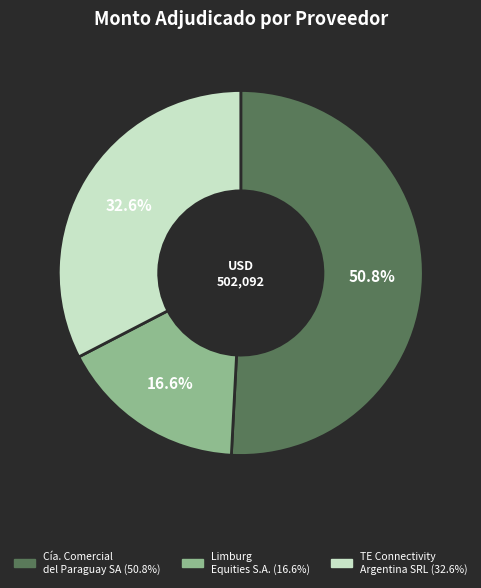

Is there any slice that represents more than half of the pie?

Yes